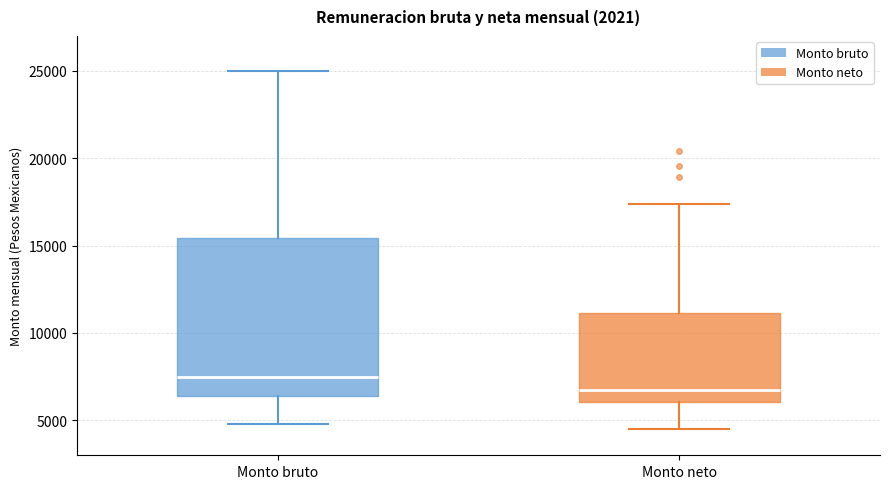

Reading left to right, transcribe this box plot: for each box, give where its median line is, the range the box spans, and where its two whiskers end, as read against the y-axis. The values are not printed on the chart, so give them approximately, as read against the axis.

Monto bruto: median 7500, box 6500 to 15500, whiskers 5000 to 25000
Monto neto: median 6500, box 6000 to 11000, whiskers 4500 to 17500